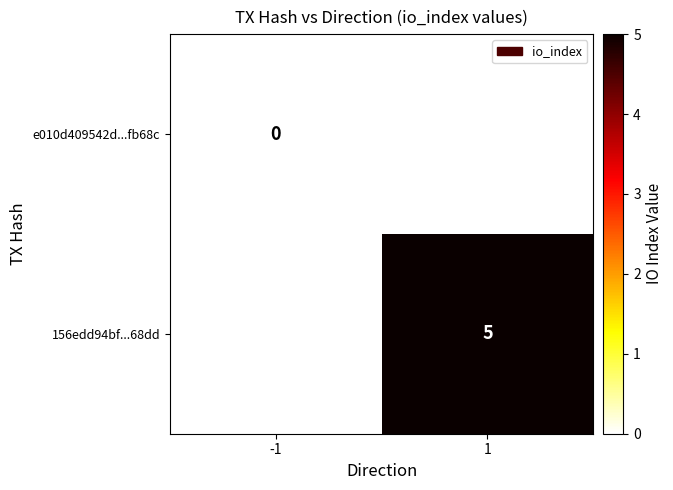

True or false: 156edd94bf...68dd has a value of 3 at 1.

False